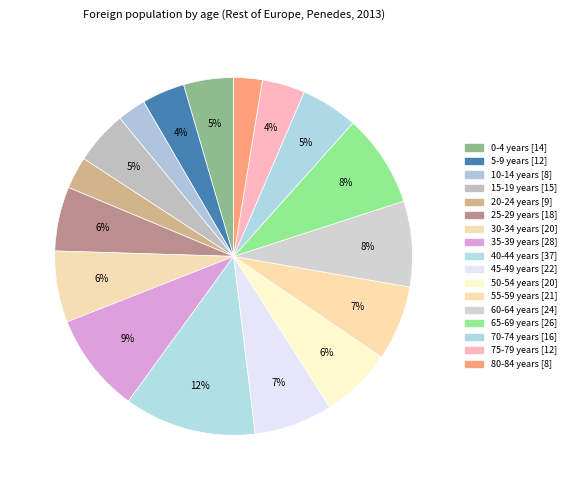

Which slice is the largest?

40-44 years